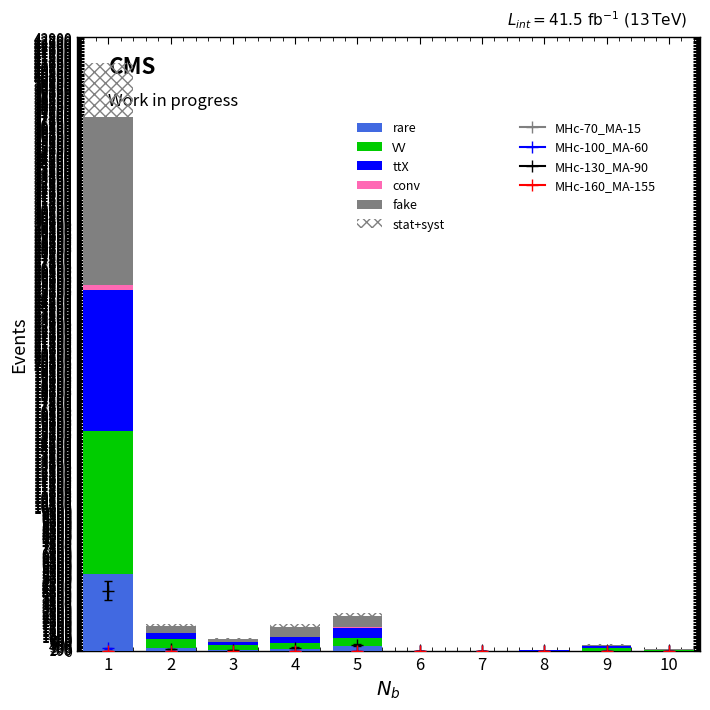

What is the difference between the maximum and minimum values in the rare series?

5371.0